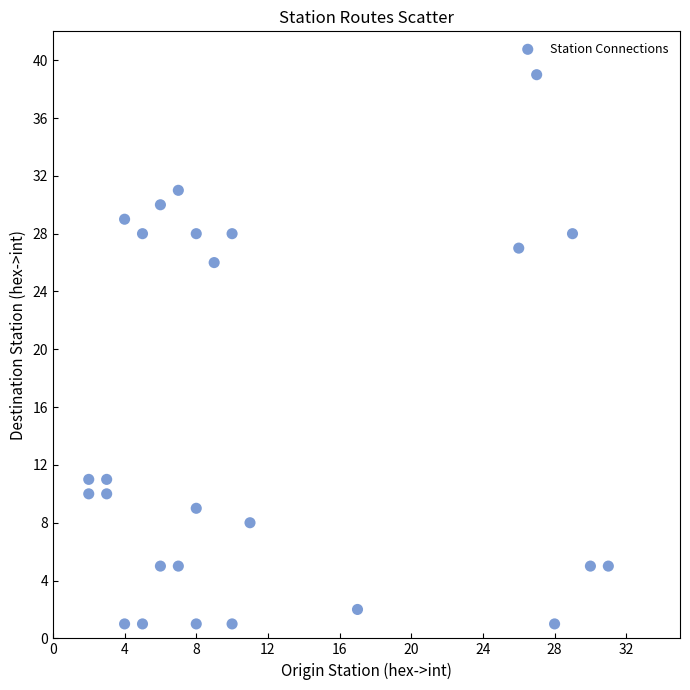

What is the range of X values (max minus min)?

29